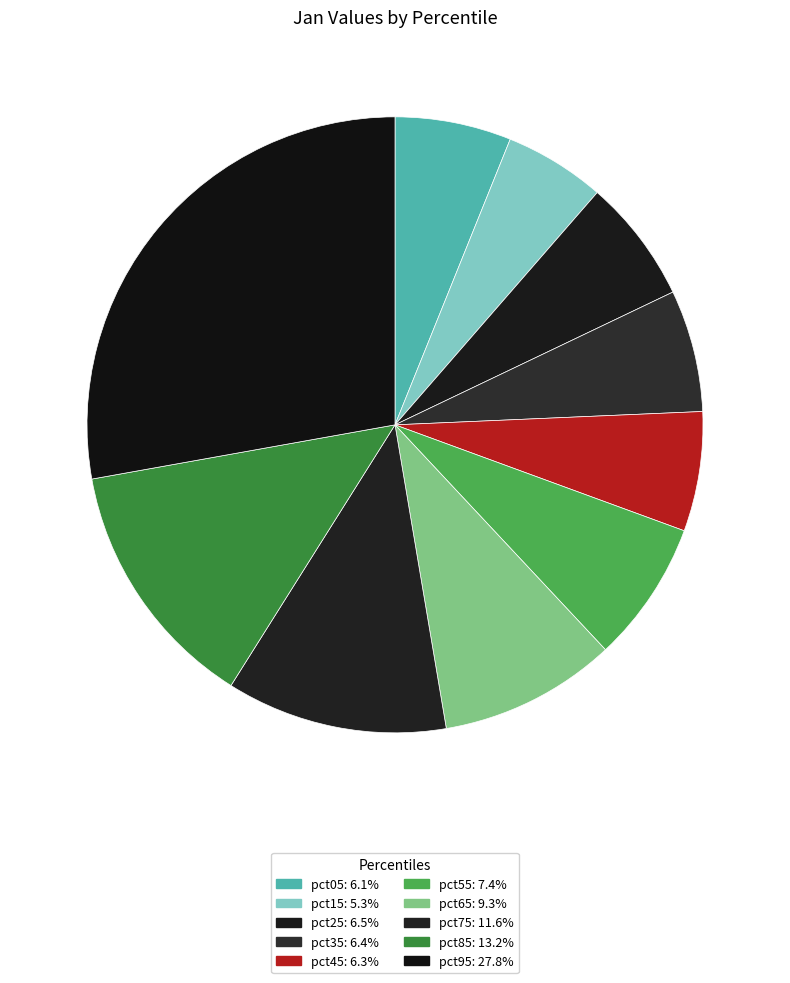

Which category has the smallest portion of the pie?

pct15